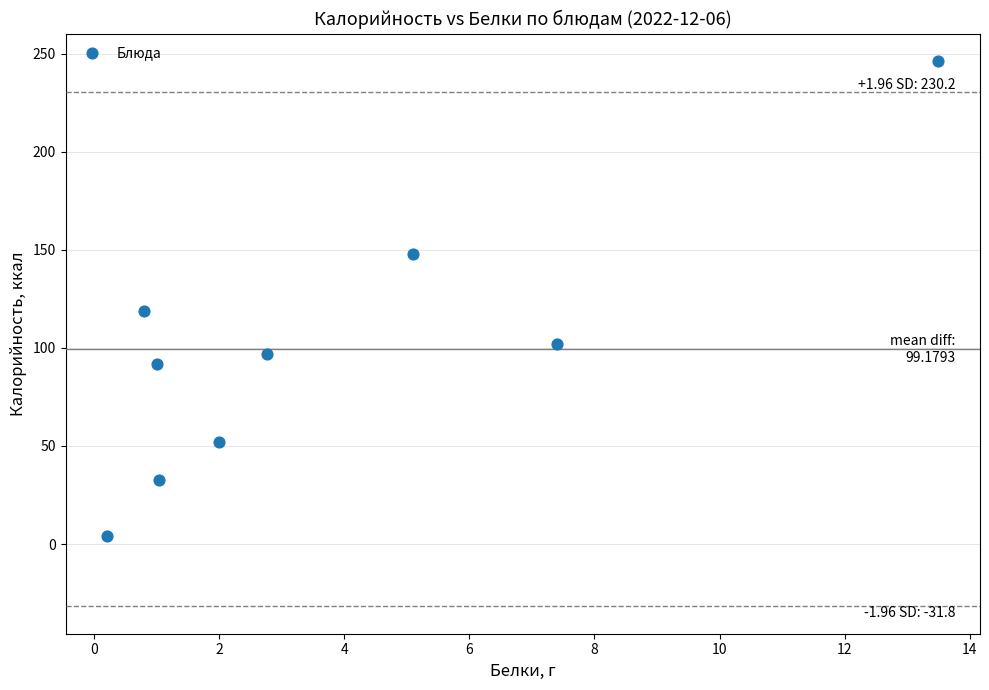

What is the range of Y values (max minus min)?

242.4